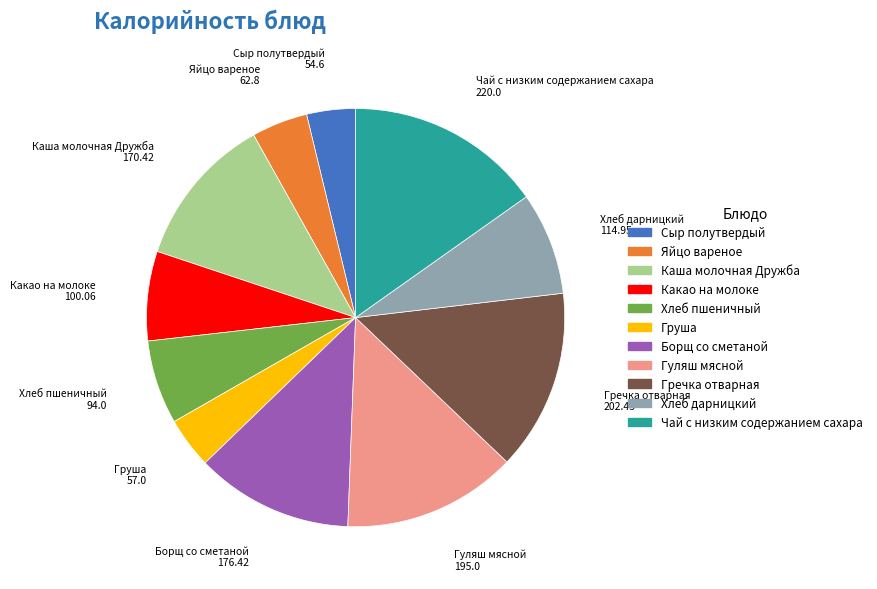

Which slice is the largest?

Чай с низким содержанием сахара